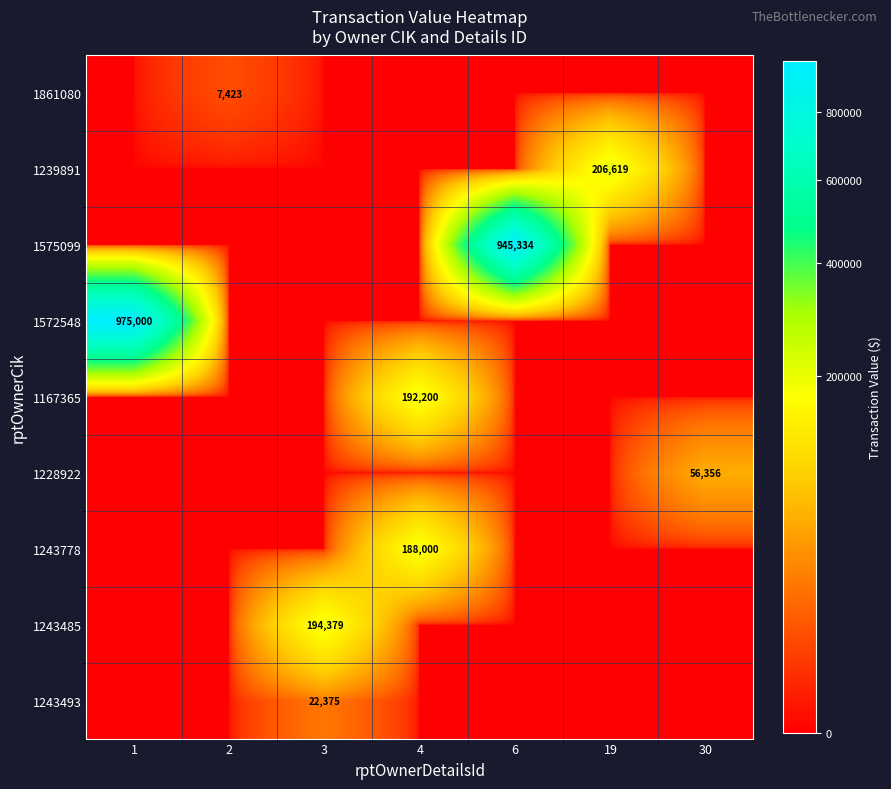

At which label does 1575099 reach its peak?

6